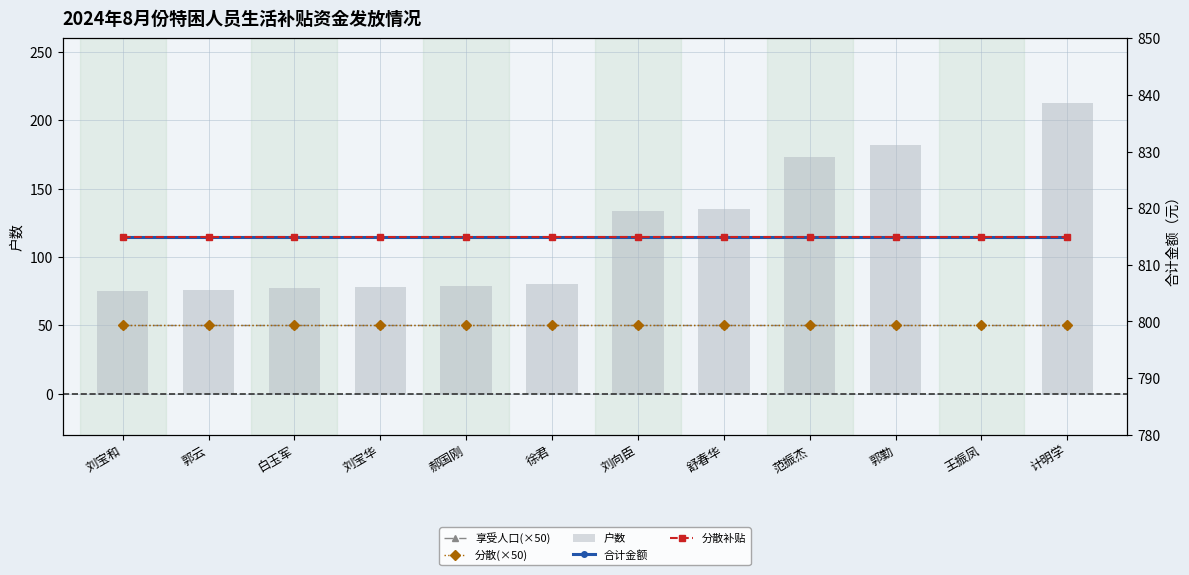

Which series has the largest total across all categories?

合计金额